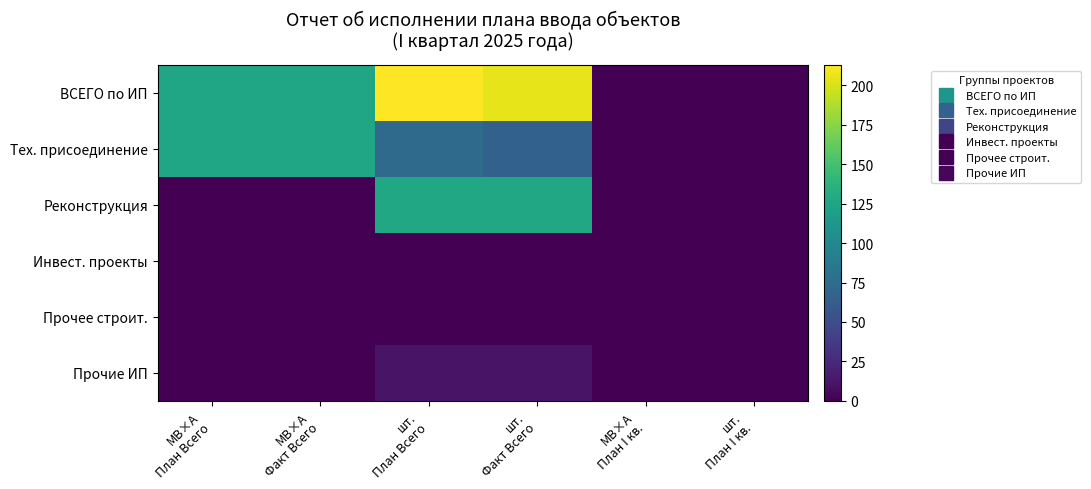

At how many categories does at least one series exceed 3?

4